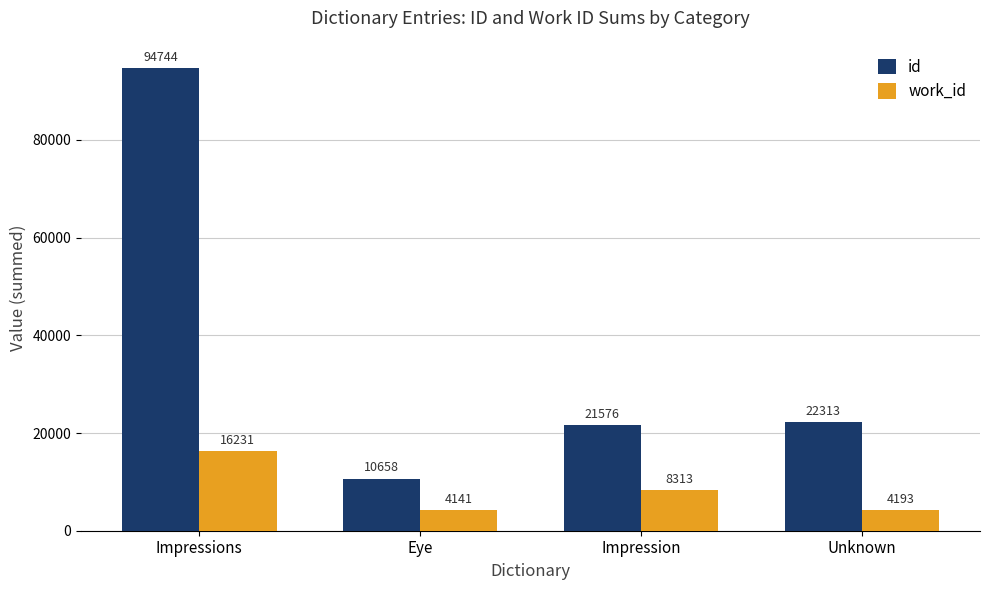

Is it true that work_id equals 16231 at Impressions?

True